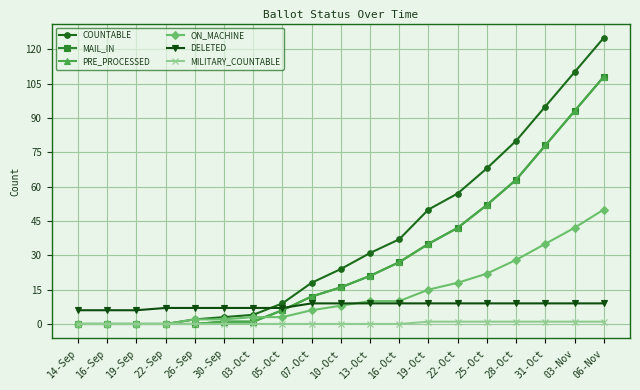

Which has a higher value, 03-Oct or 14-Sep?

03-Oct